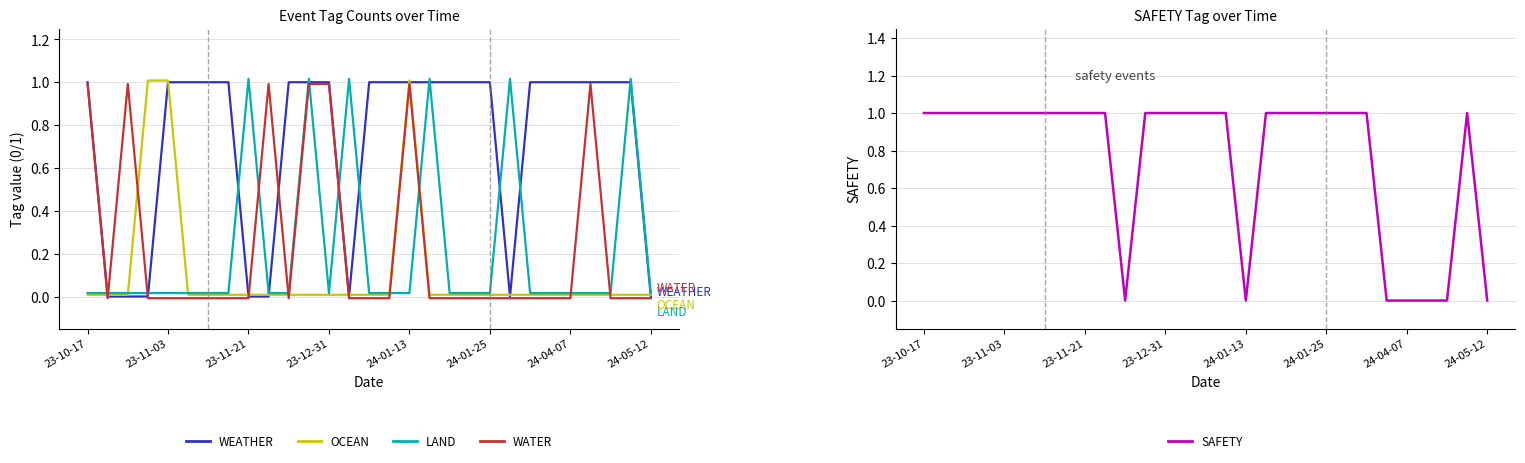

What are all the series names shown in the legend?

WEATHER, OCEAN, LAND, WATER, SAFETY